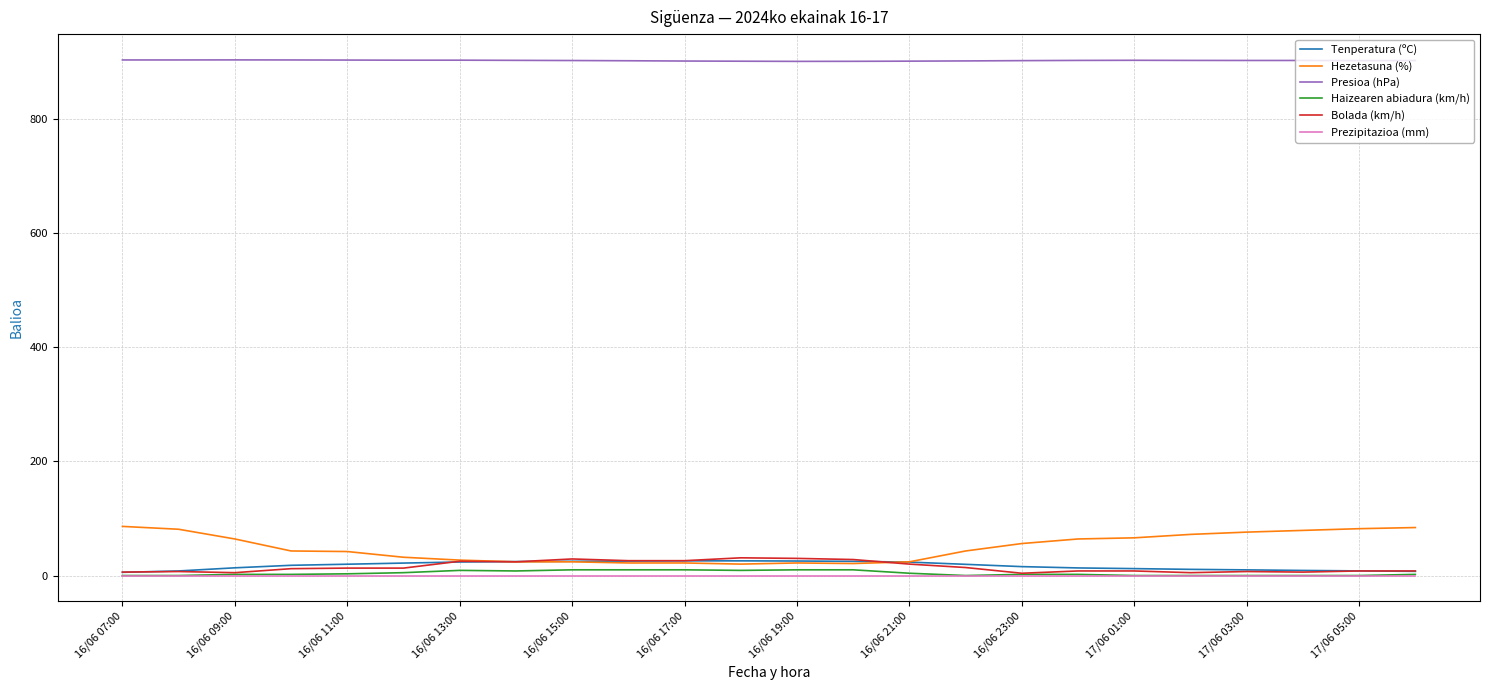

Which series has the largest total across all categories?

Presioa (hPa)